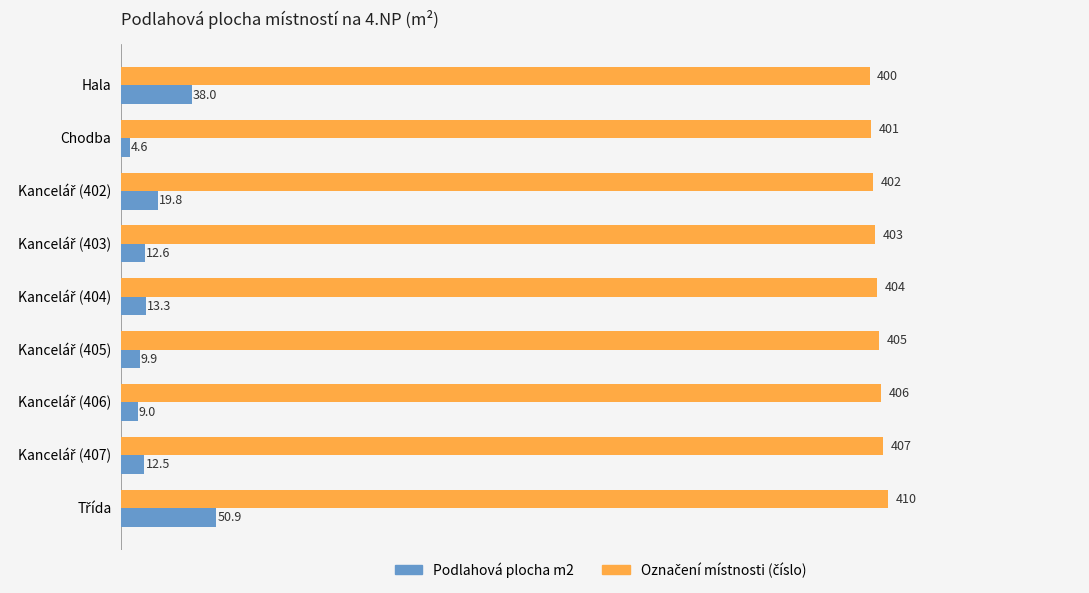

True or false: Podlahová plocha m2 has a value of 38.0 at Hala.

True